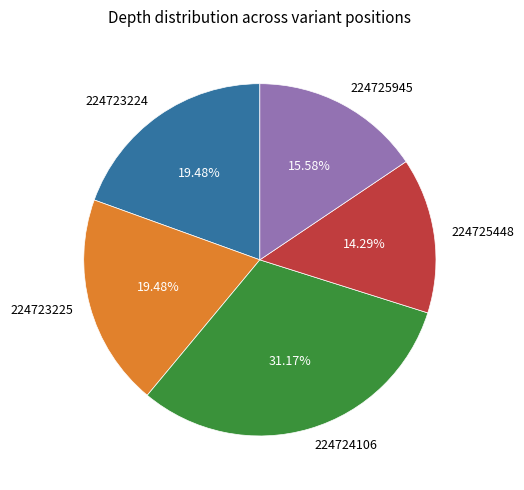

Approximately how many times larger is the value at 224725448 compared to 224725945?

0.9